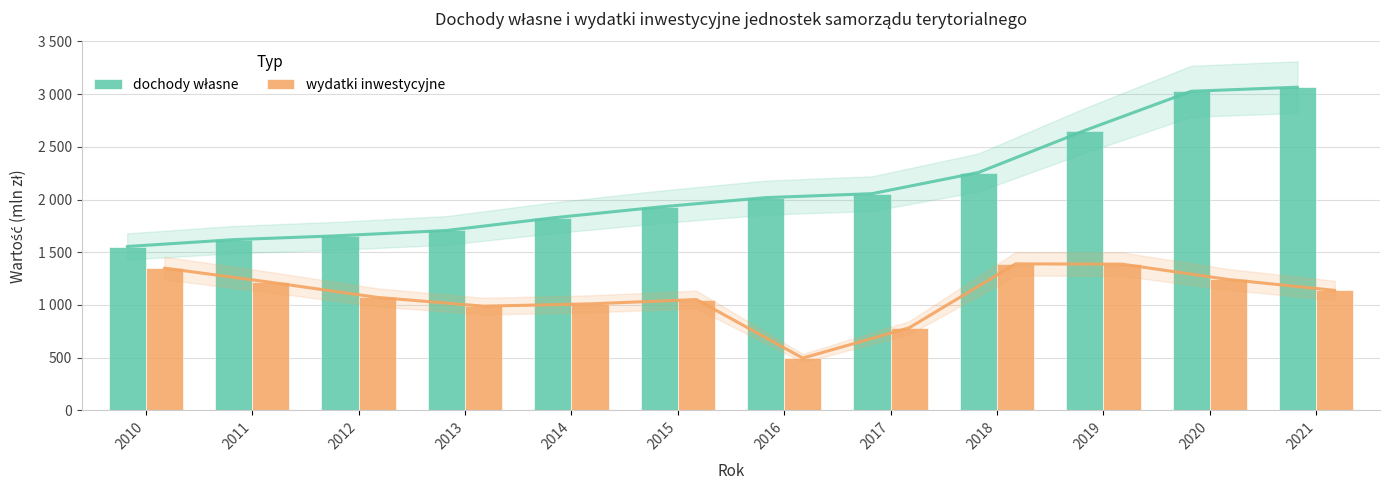

What is the difference between the maximum and minimum values in the wydatki inwestycyjne series?

894.0